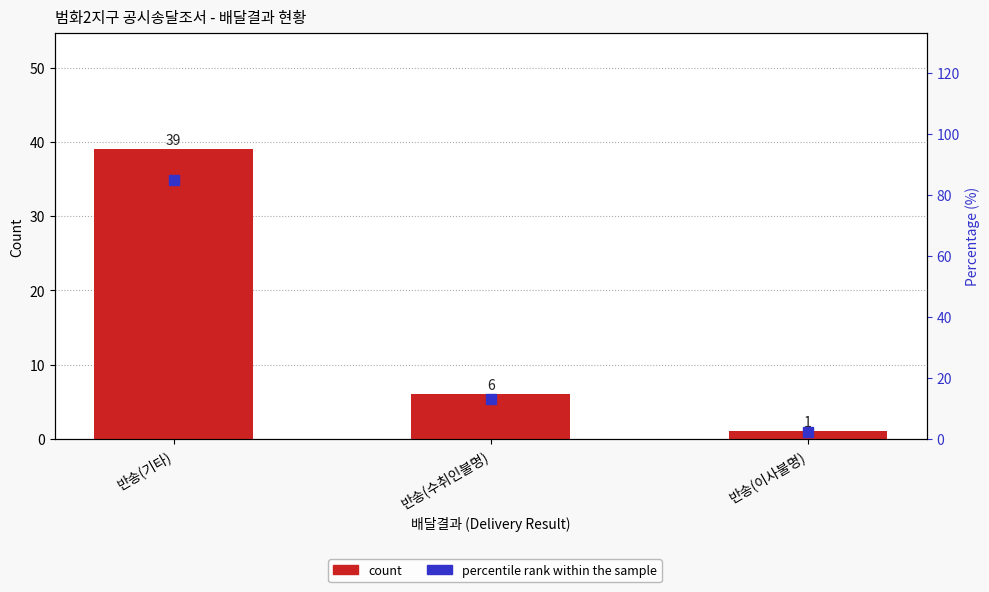

At how many categories does at least one series exceed 39?

1